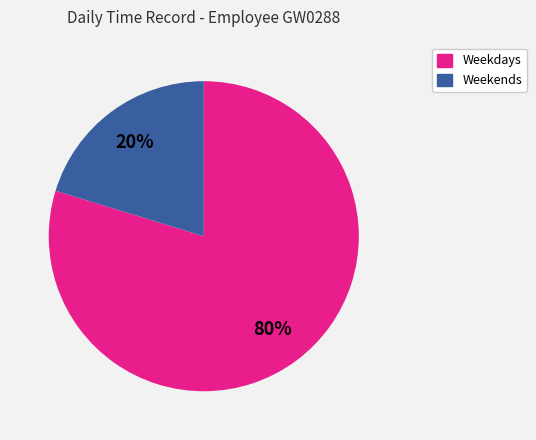

Is the sum of Weekends and Weekdays greater than half?

Yes